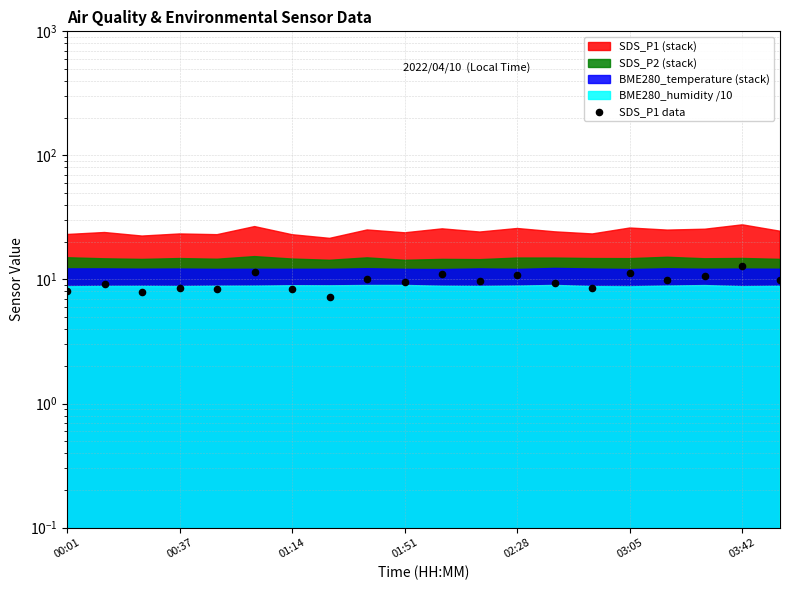

What is the change in value from 01:14 to 19?

+2.1